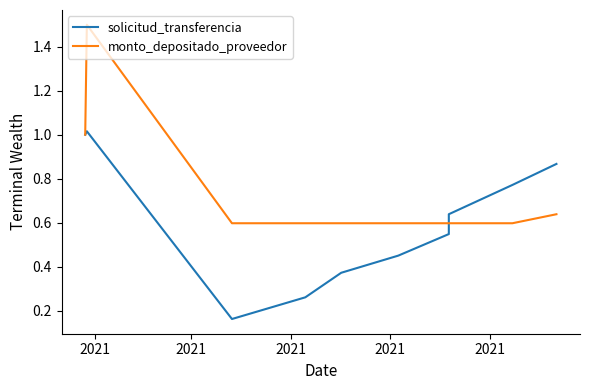

After their last crossing, which series has the higher values: solicitud_transferencia or monto_depositado_proveedor?

solicitud_transferencia